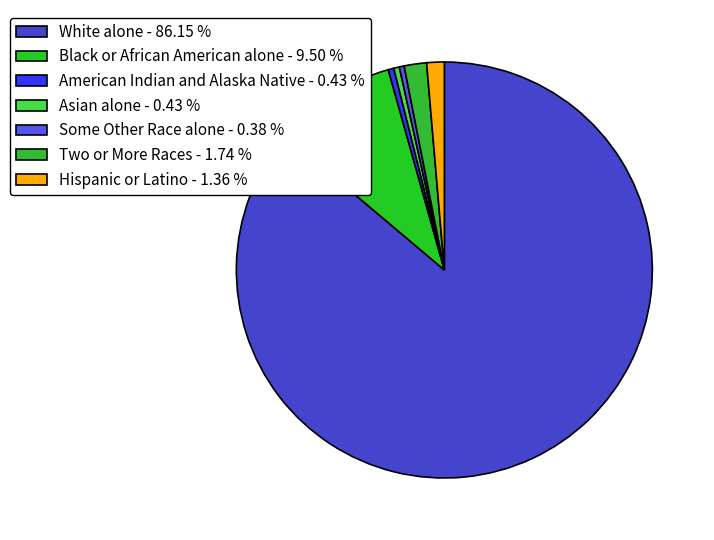

To the nearest percent, what is the difference between the largest and smallest slice percentages?

86%